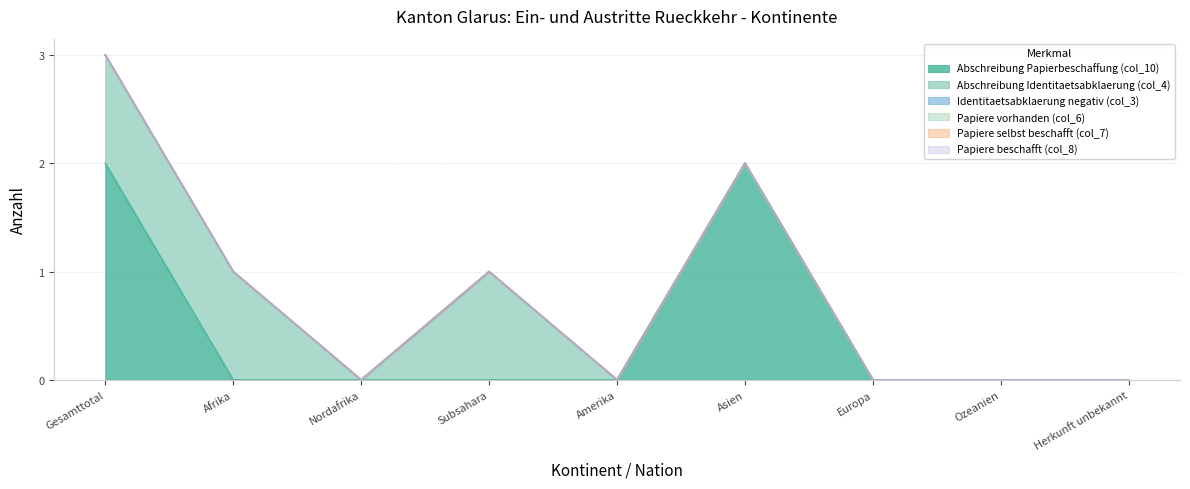

What is the label of the 7th point from the right?

Nordafrika